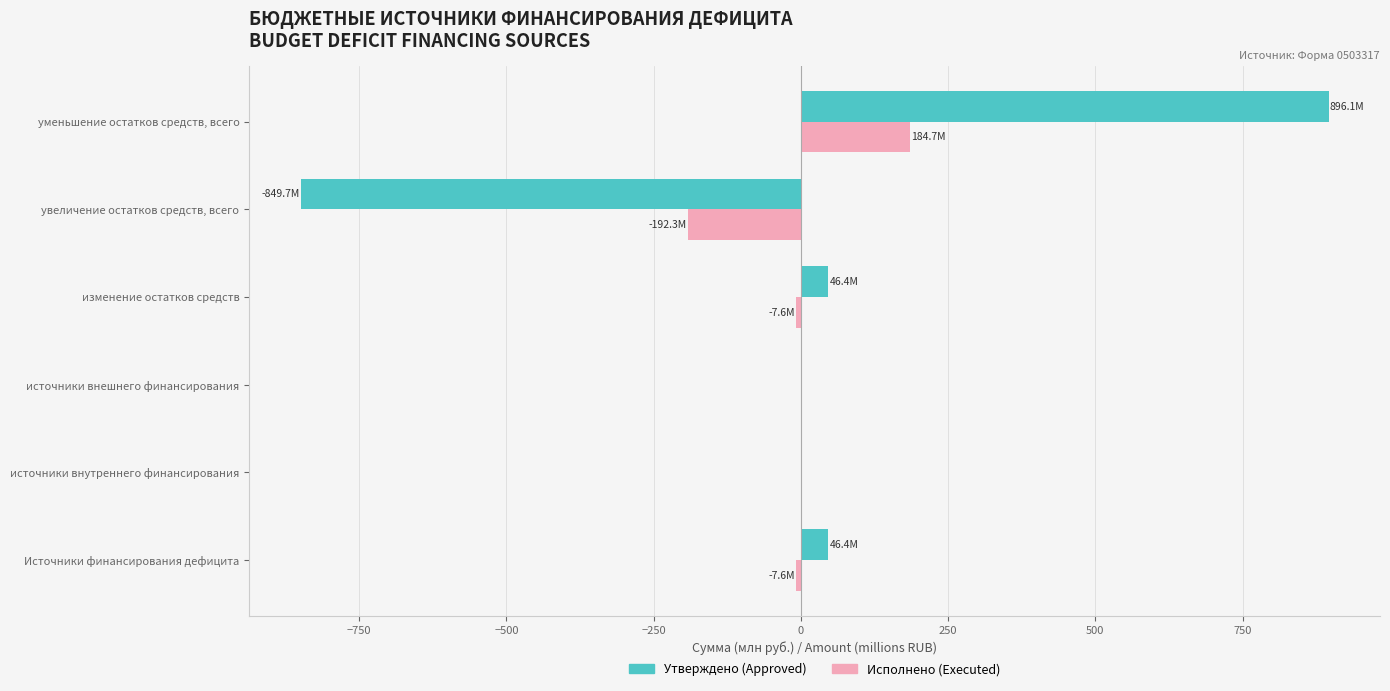

Is it true that Исполнено (Executed) equals 212.3 at источники внешнего финансирования?

False